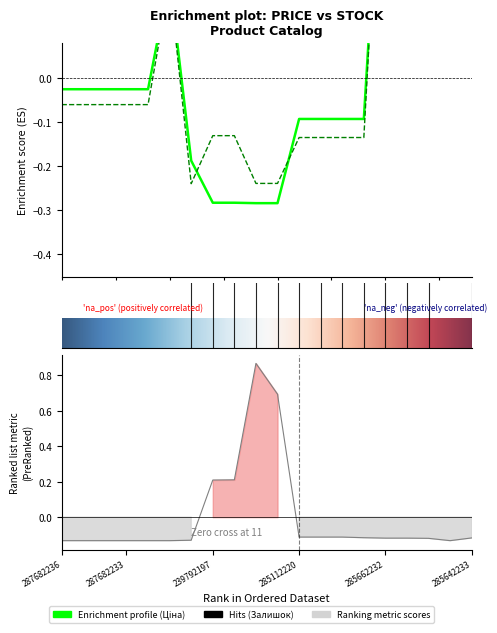

True or false: Ціна and Доп. ціна cross at least once.

True